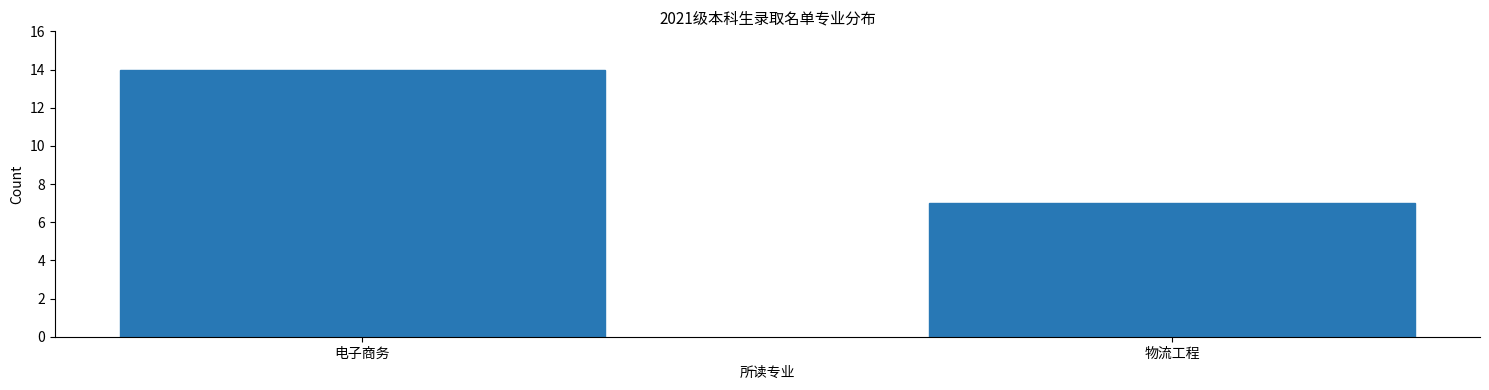

Reading left to right, extract all data points from this chart.

电子商务=14	物流工程=7